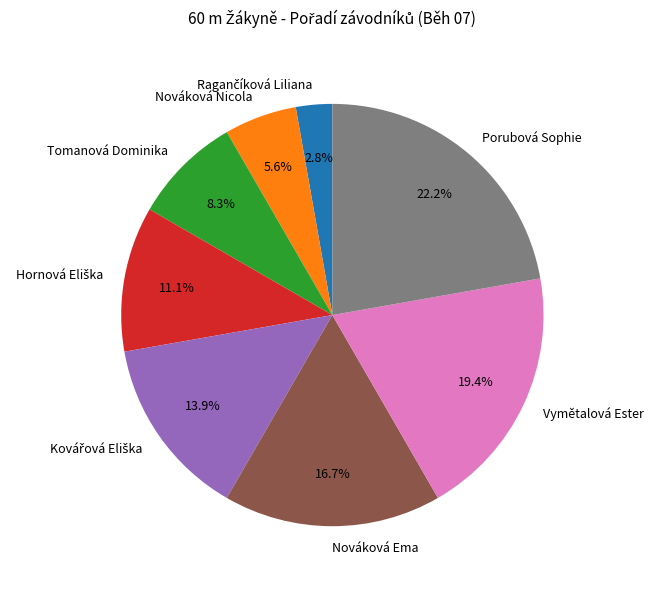

What is the ratio of the value at Porubová Sophie to the value at Nováková Nicola?

4.0